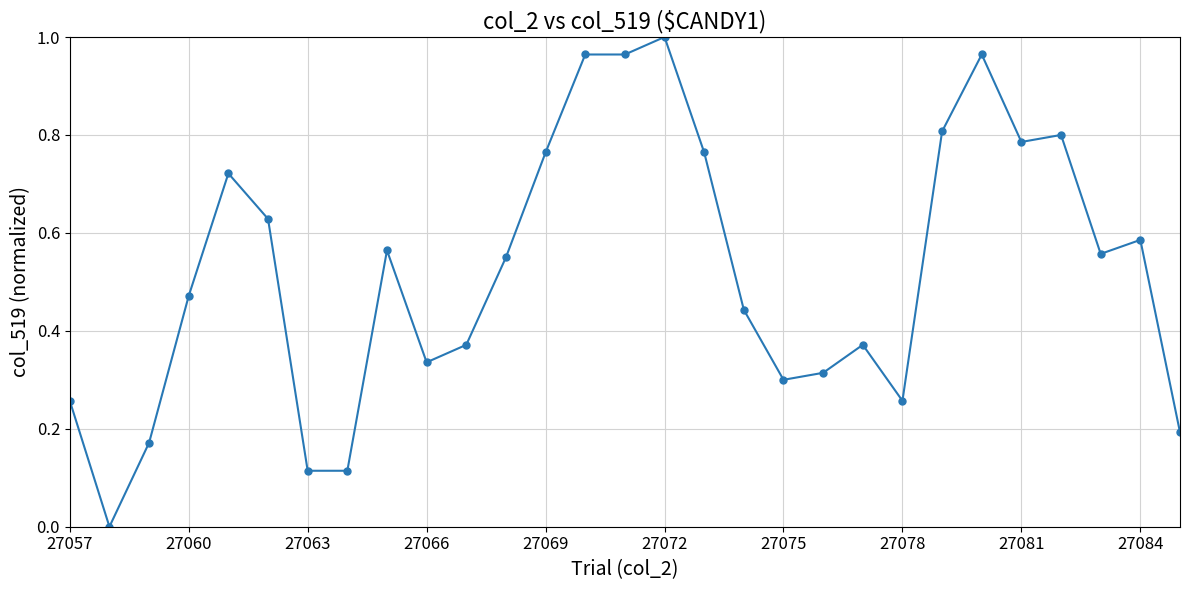

True or false: the data has more than 1 interior local peaks.

True